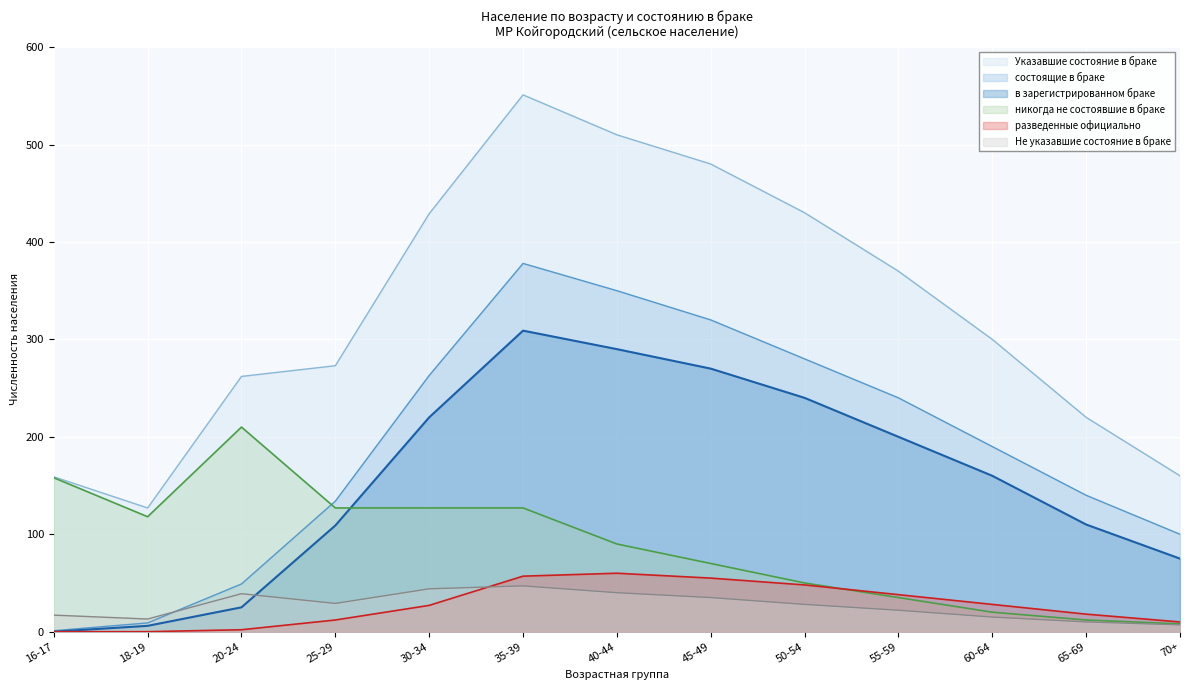

How many lines are shown in the chart?

6